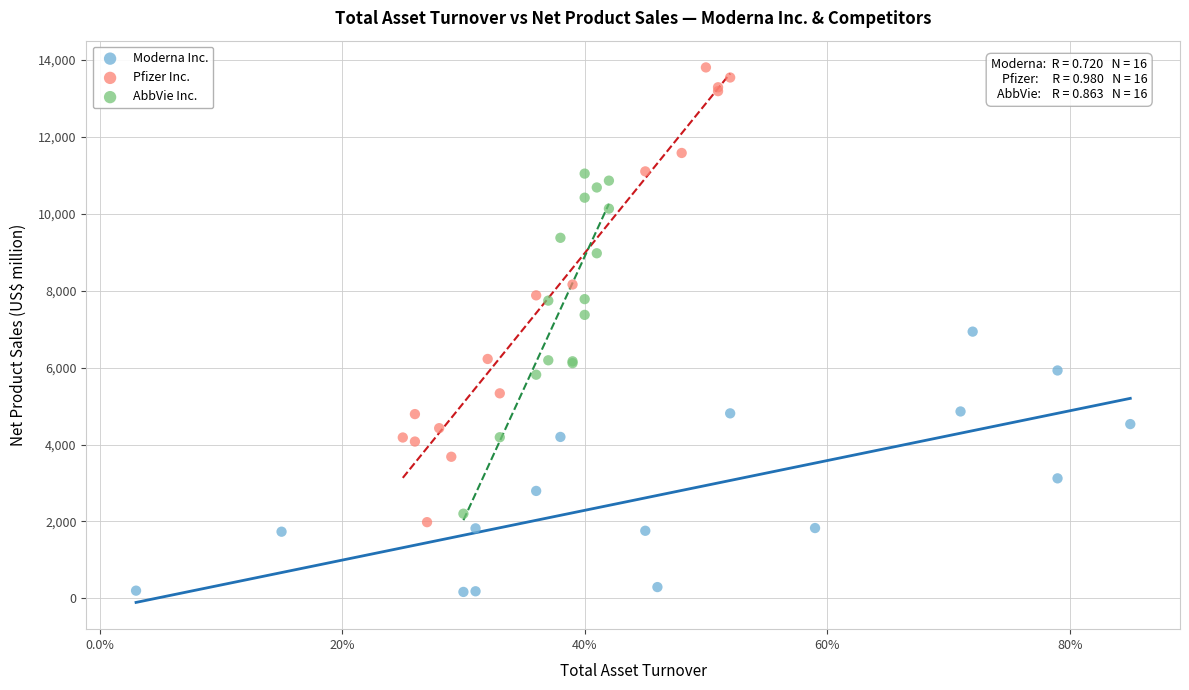

Which series reaches the minimum Y coordinate?

Moderna Inc.